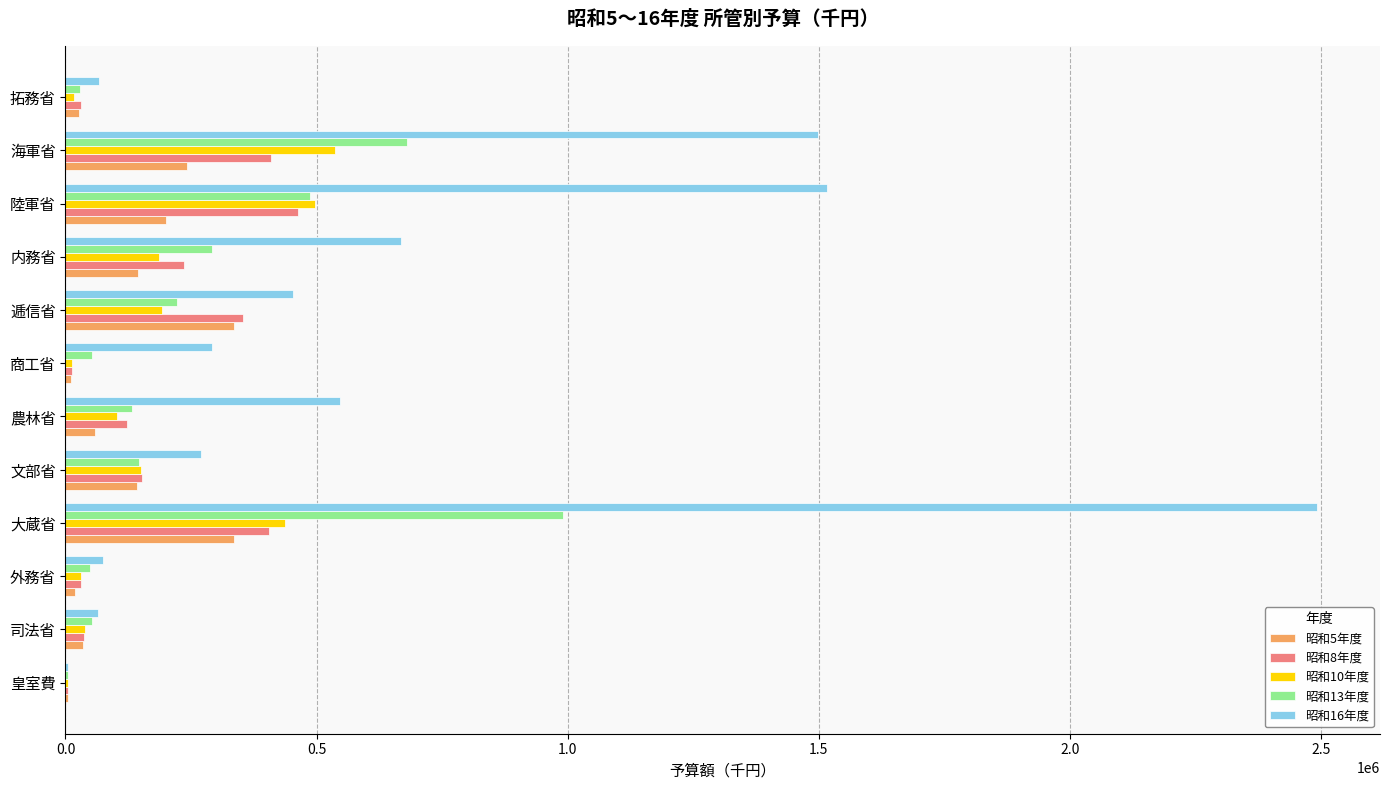

Which category has the highest value across all series?

大蔵省